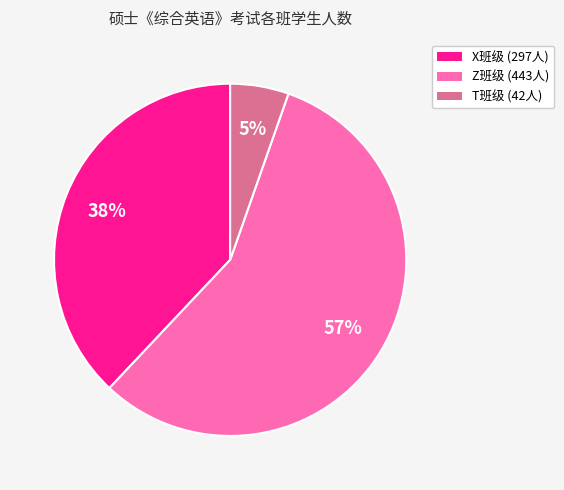

To the nearest percent, what is the average slice percentage?

33%